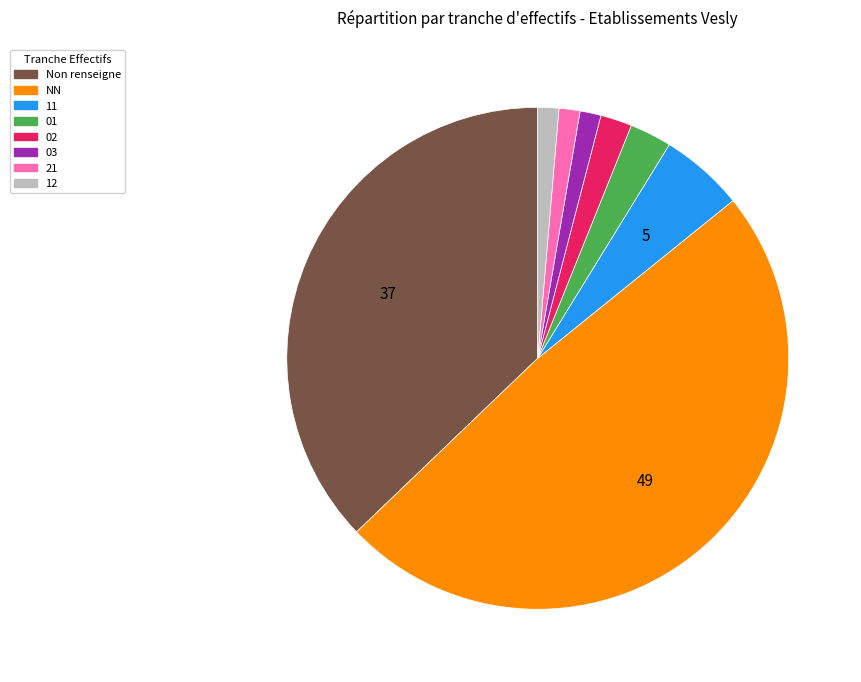

Is there a majority slice in this chart?

No